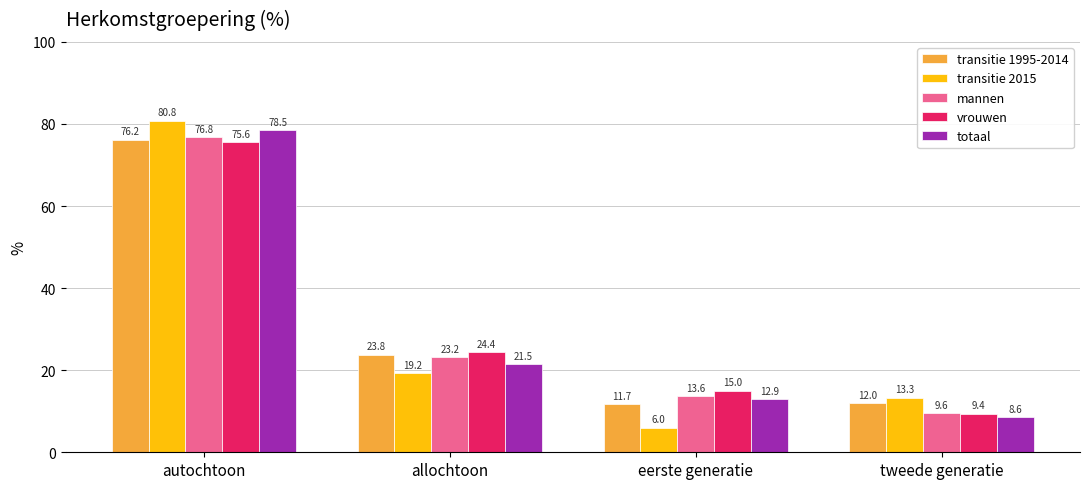

What are all the series names shown in the legend?

transitie 1995-2014, transitie 2015, mannen, vrouwen, totaal